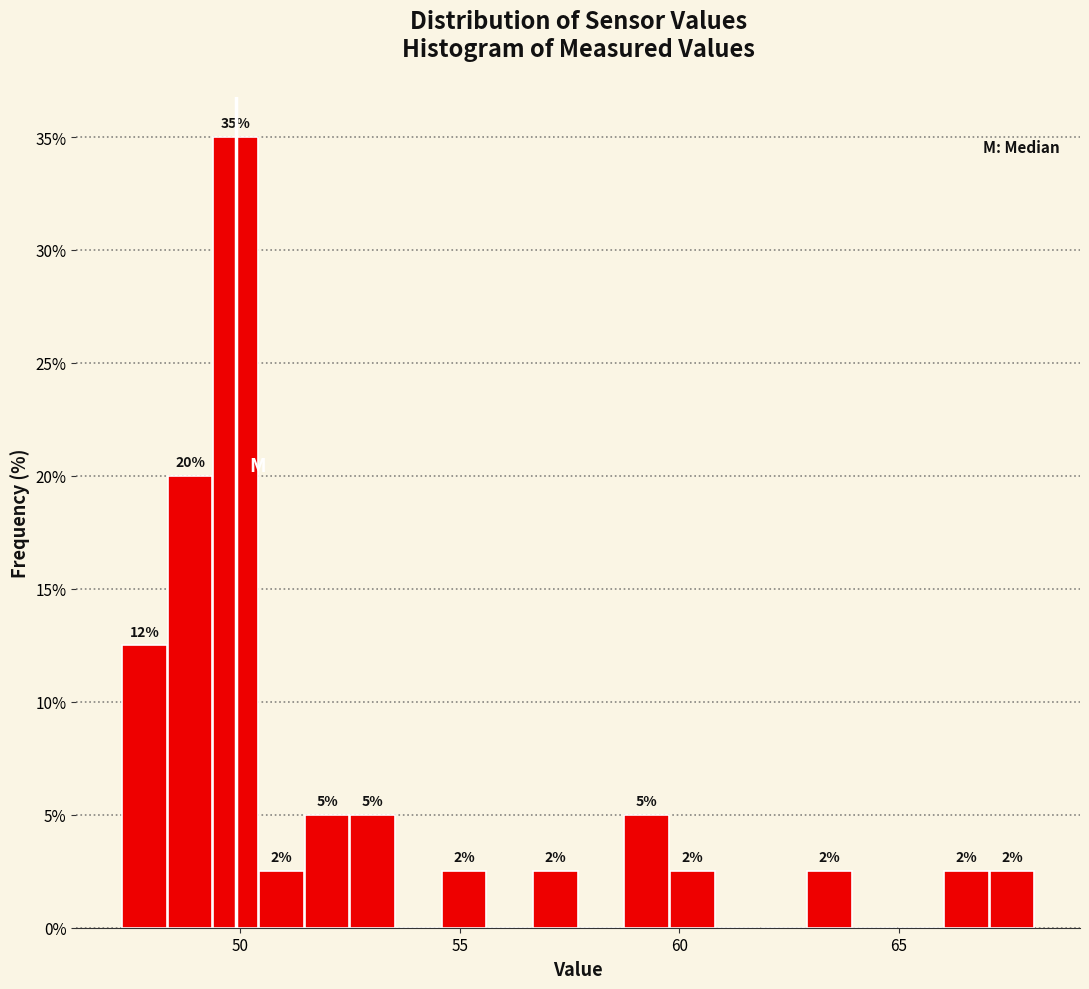

Read against the x-axis, roughly where is the centre of the tallest bar?

50.0